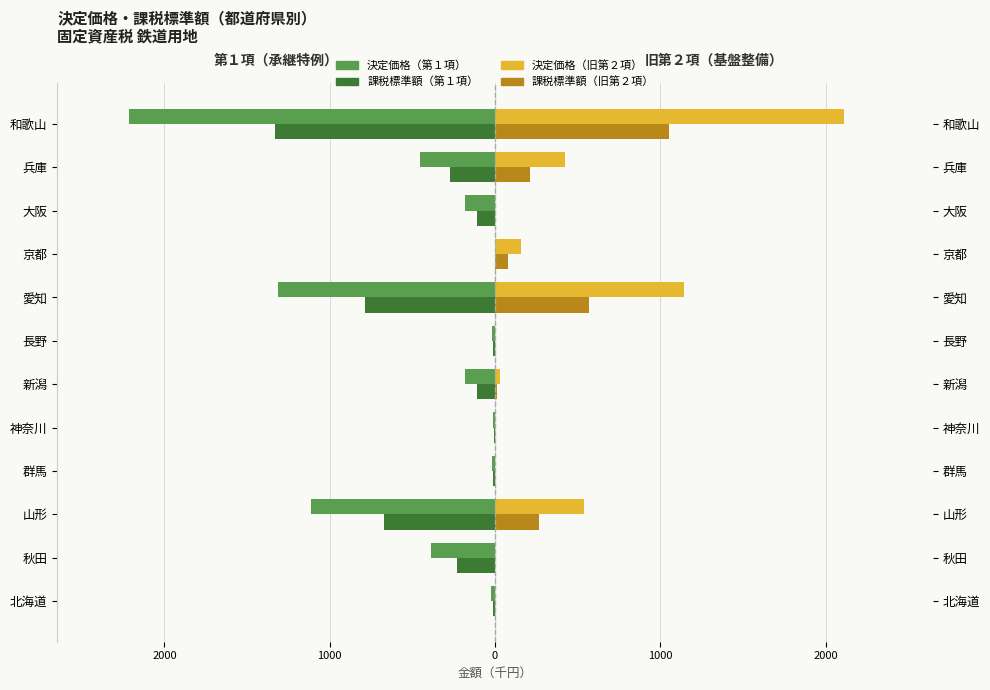

At how many categories does at least one series exceed 1884?

1